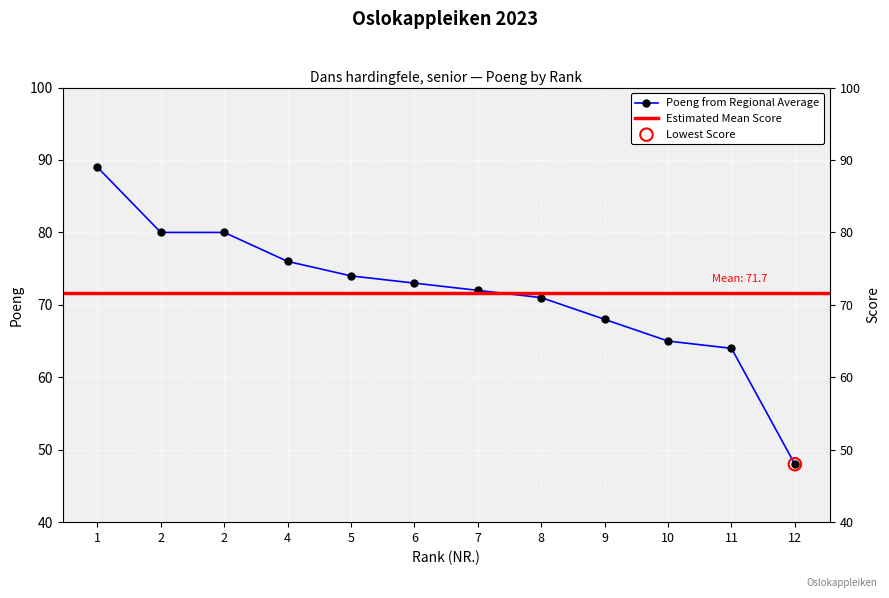

Approximately how many times larger is the value at 11 compared to 2?

0.8